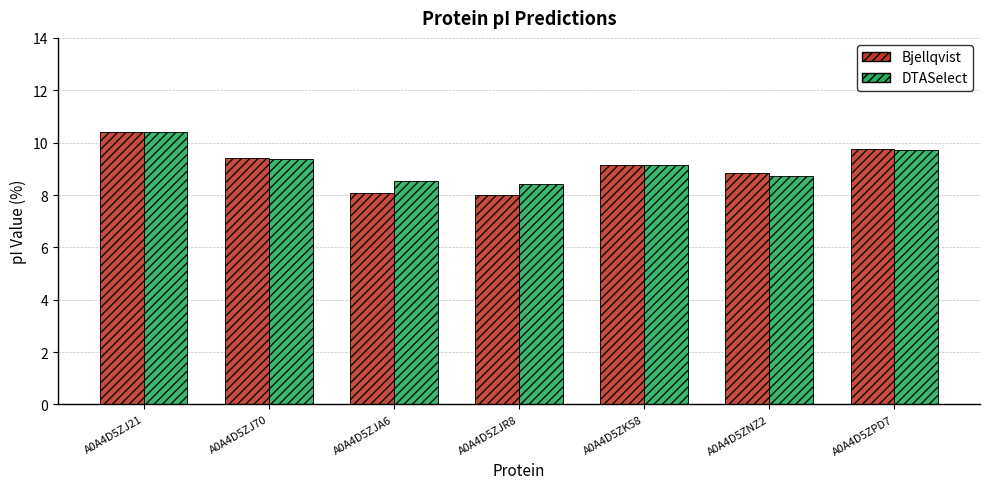

Which series has the largest range (max minus min)?

Bjellqvist